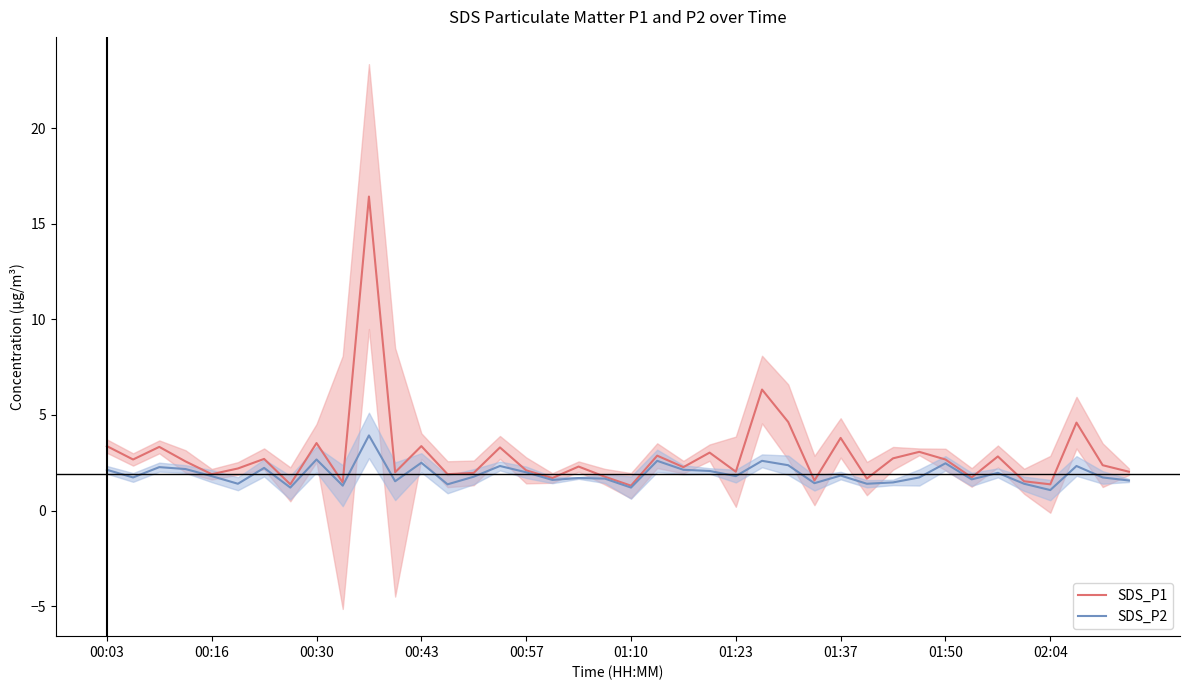

At how many categories does at least one series exceed 11?

1